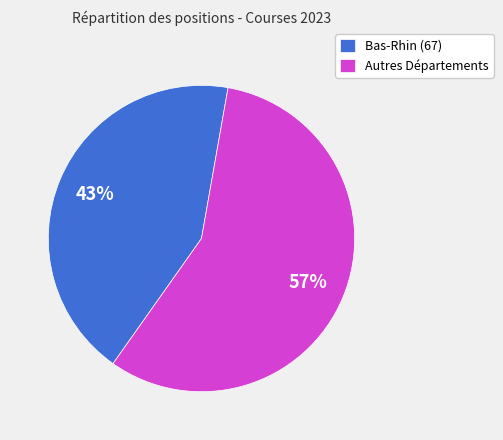

True or false: Bas-Rhin (67) accounts for 35% of the total.

False